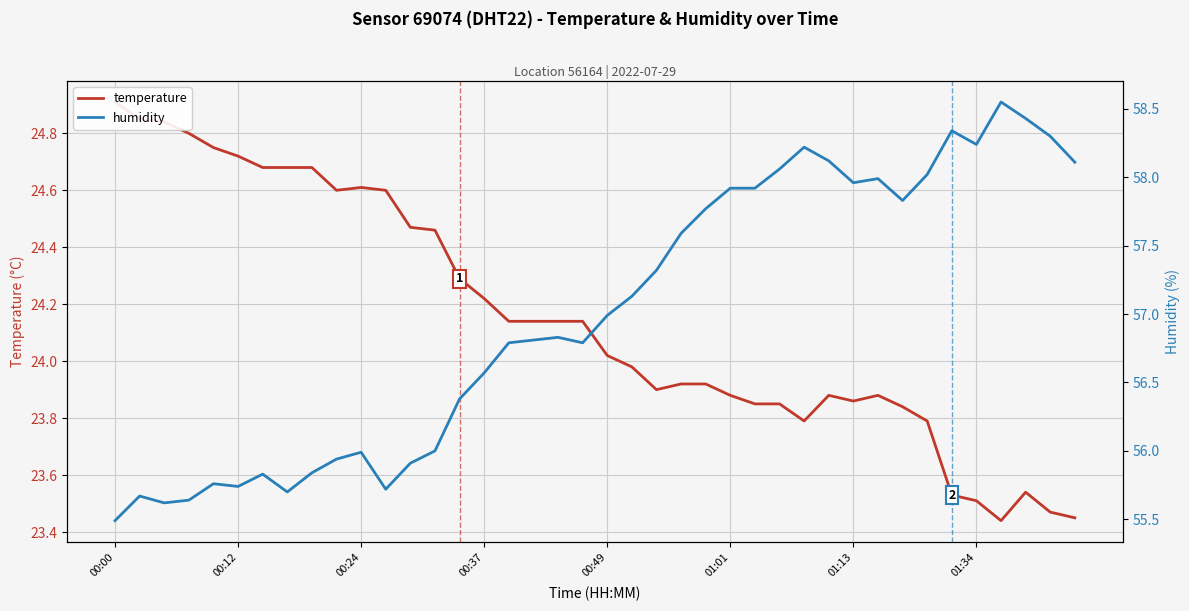

What is the difference between the second highest and minimum values in the humidity series?

2.9